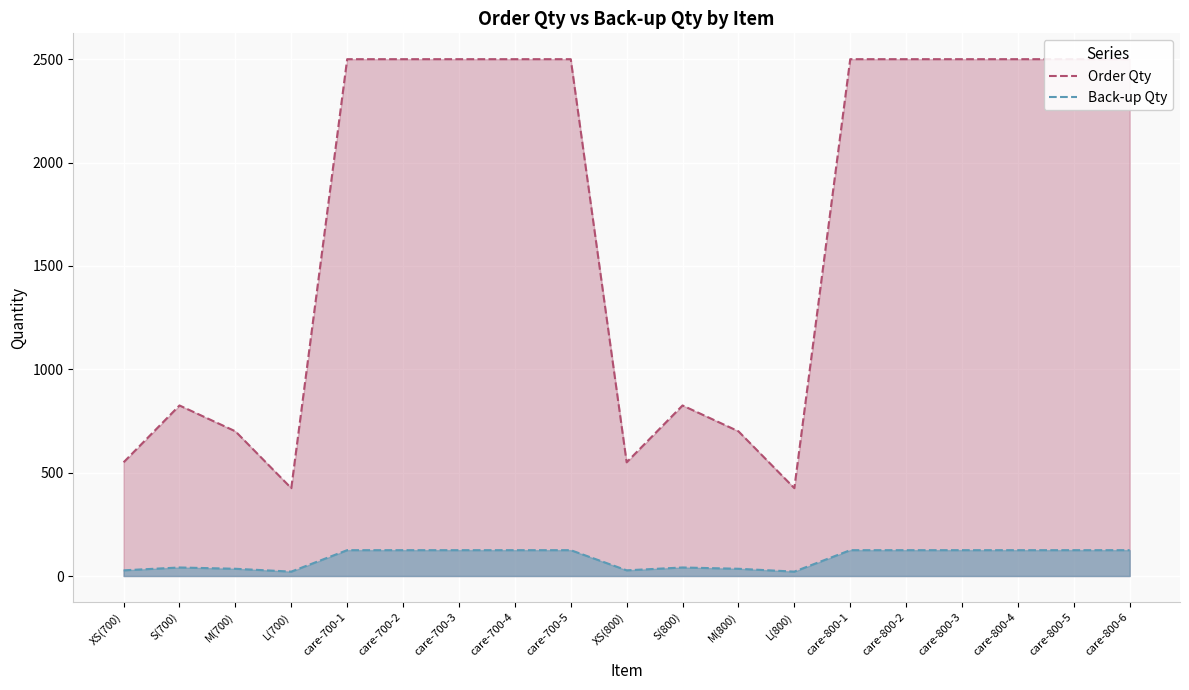

How many lines are shown in the chart?

2